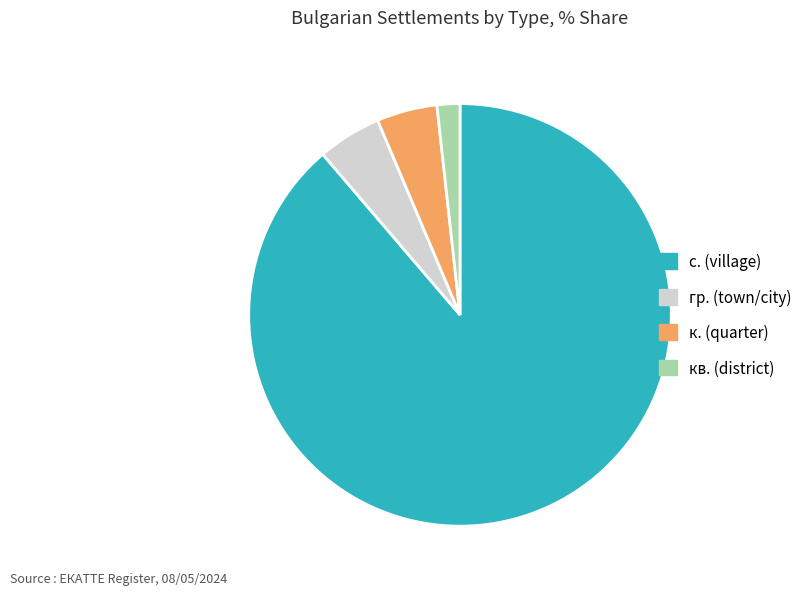

How many slices are in this pie chart?

4